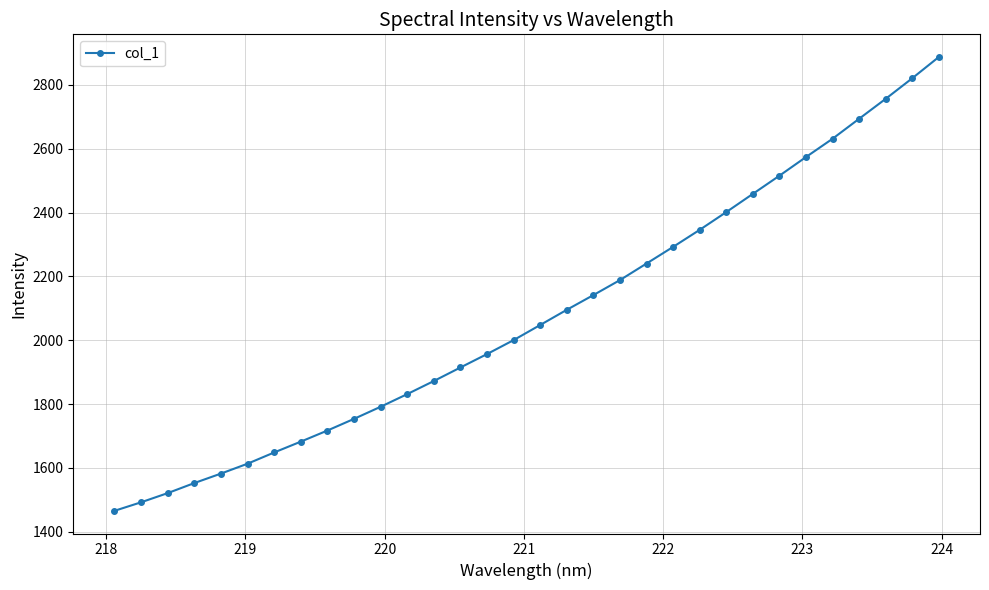

How many data points are above 2047?

16